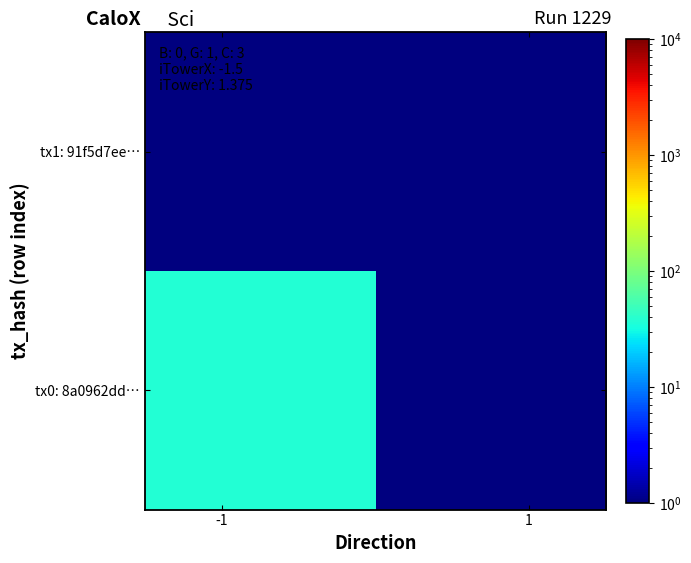

Reading left to right, what are all the values shown in this chart?

tx0: 8a0962dd…: 37	1
tx1: 91f5d7ee…: 1	1